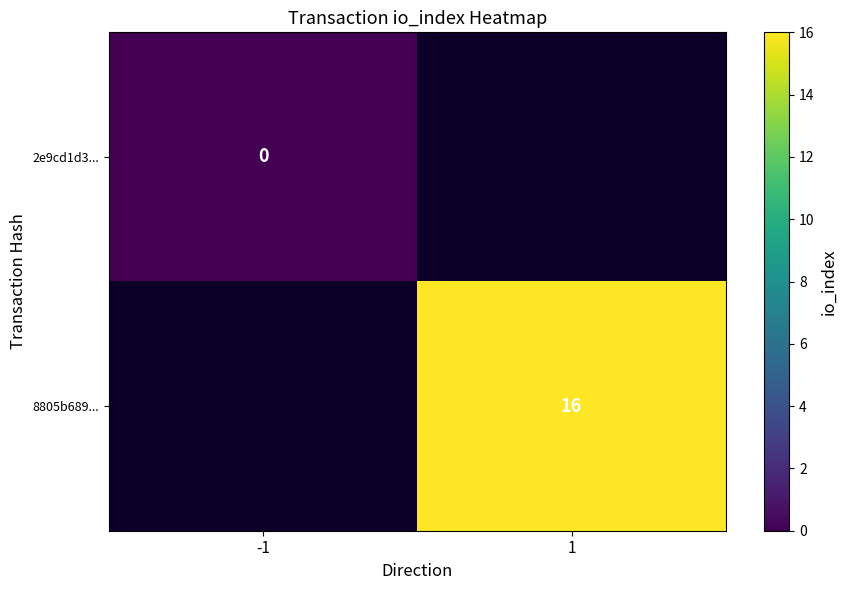

Is it true that 8805b689... equals 16 at 1?

True